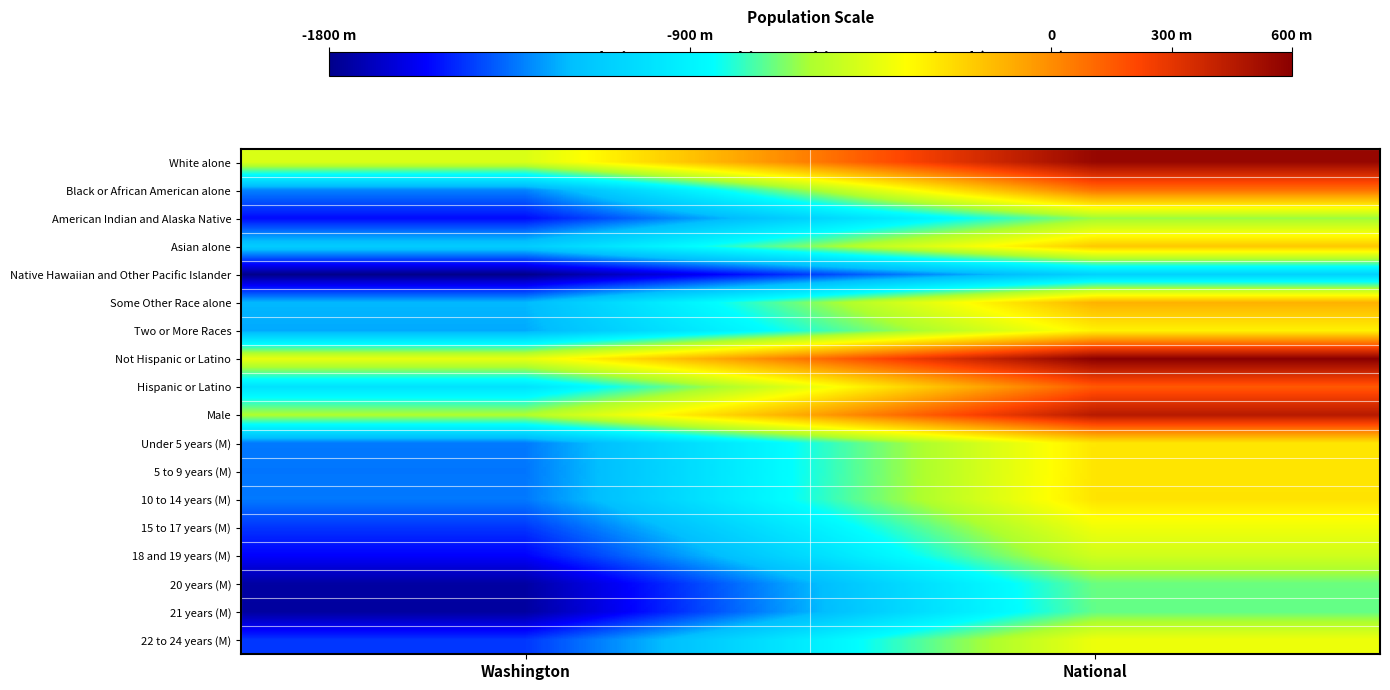

What is the total value across all series at National?

-4030.7